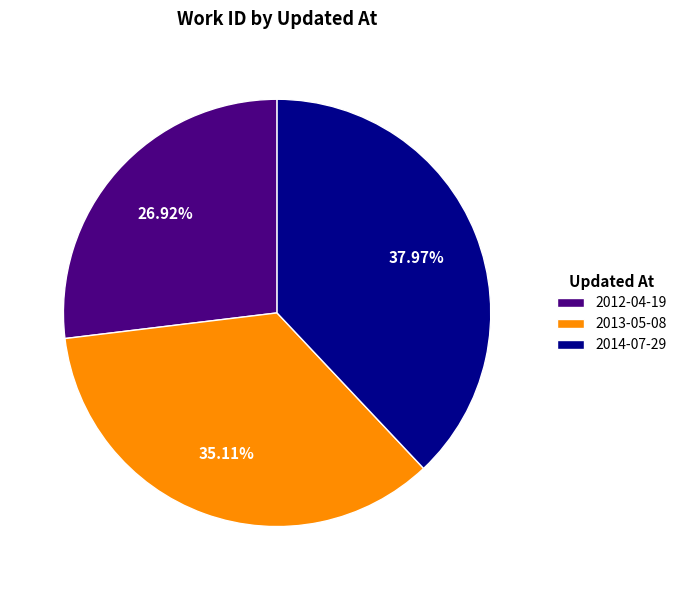

To the nearest percent, what is the combined percentage of 2012-04-19 and 2014-07-29?

65%